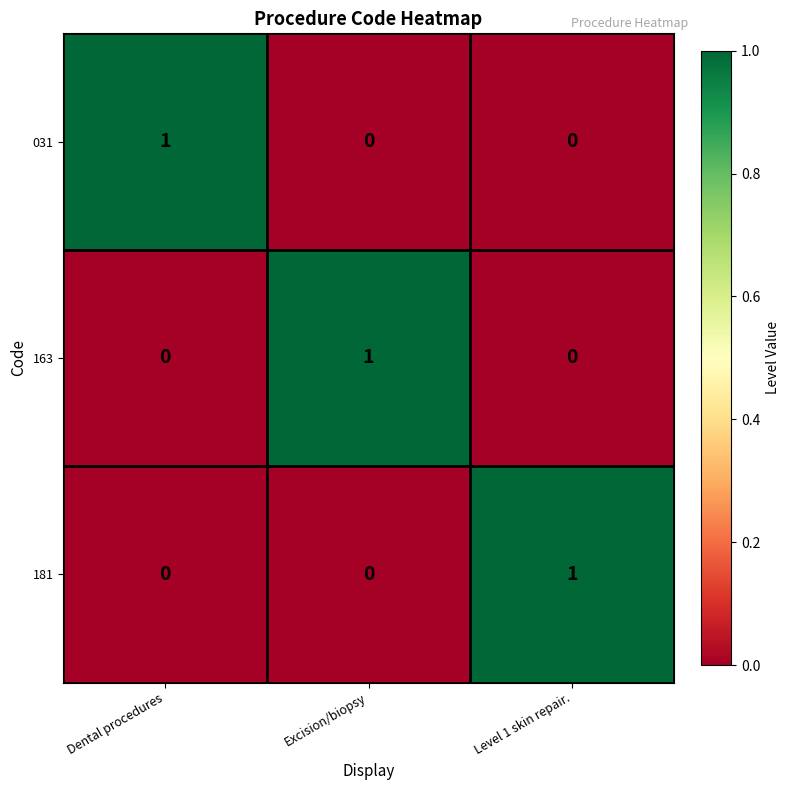

Is it true that 163 equals 0 at Dental procedures?

True